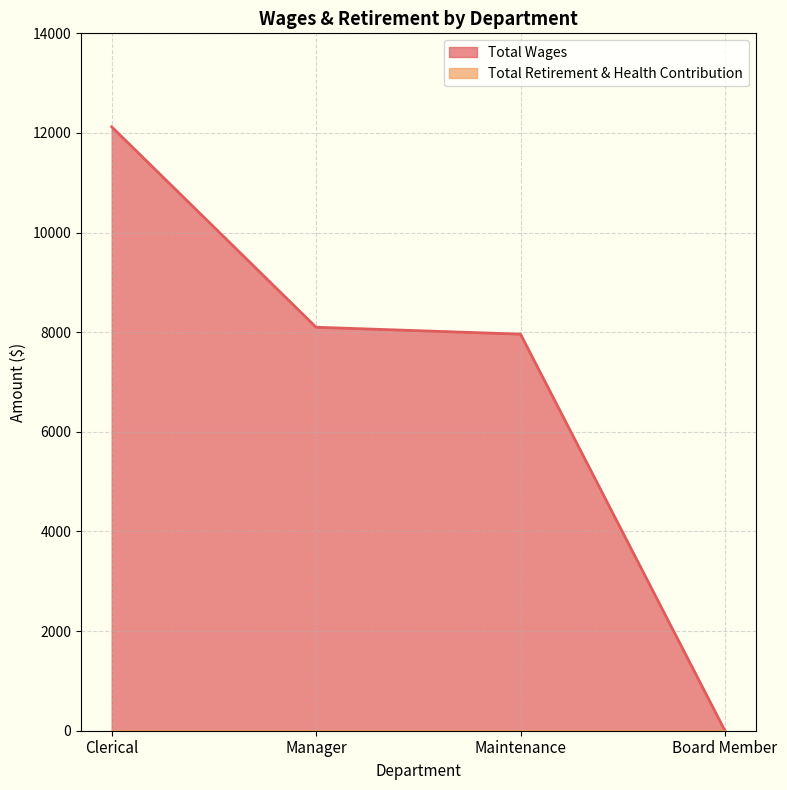

True or false: the data has more than 2 interior local peaks.

False